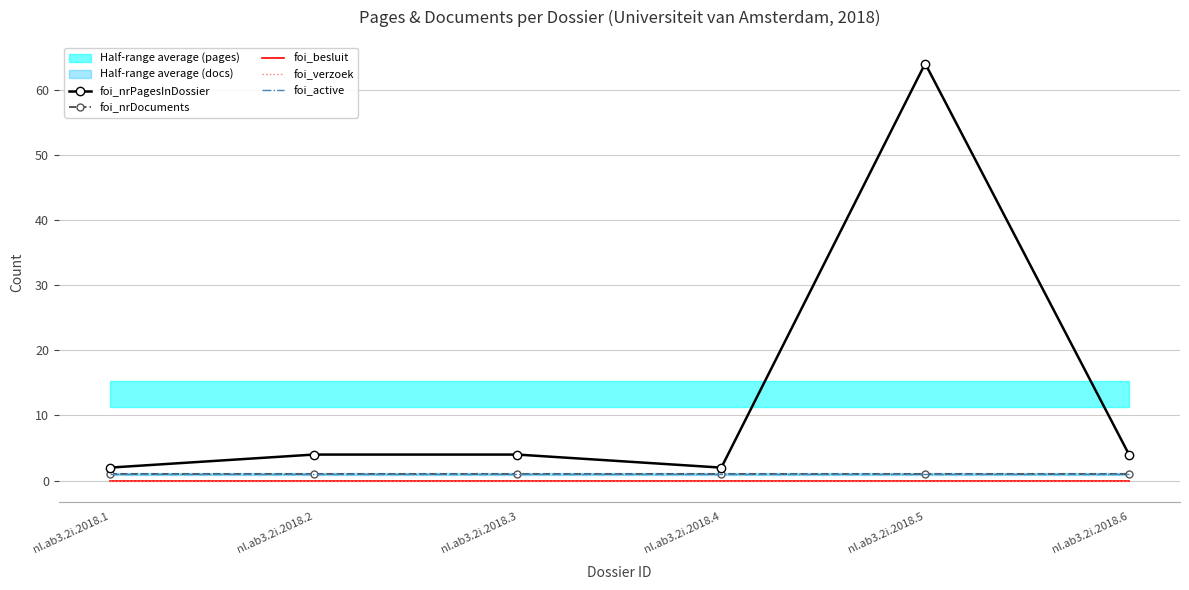

At which category does the chart reach its peak across all series?

nl.ab3.2i.2018.5